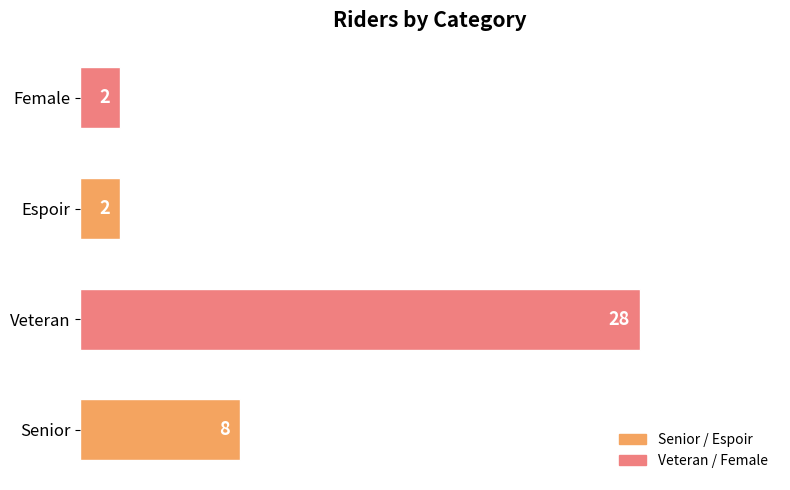

Reading bottom to top, list all the values displayed in this chart.

8	28	2	2